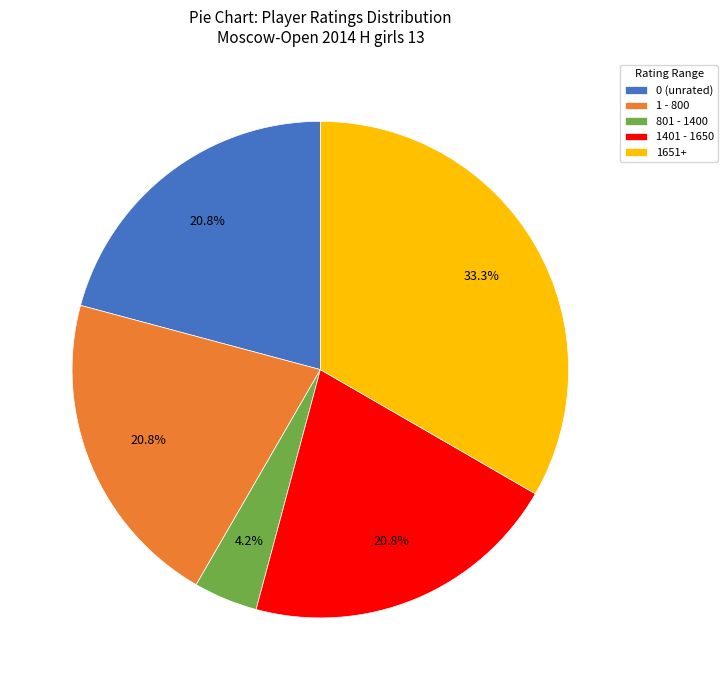

Is there any slice that represents more than half of the pie?

No